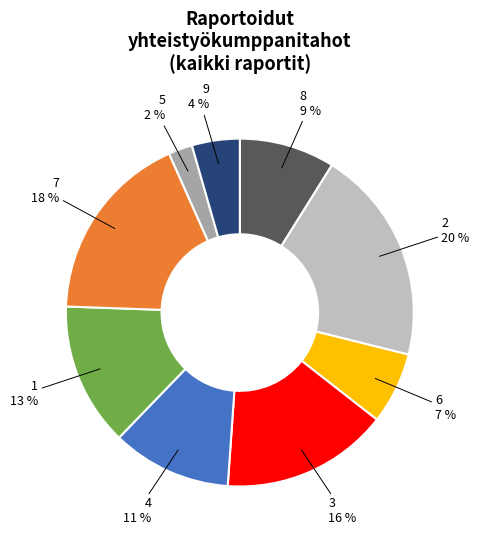

Does 6 account for over 50% of the chart?

No